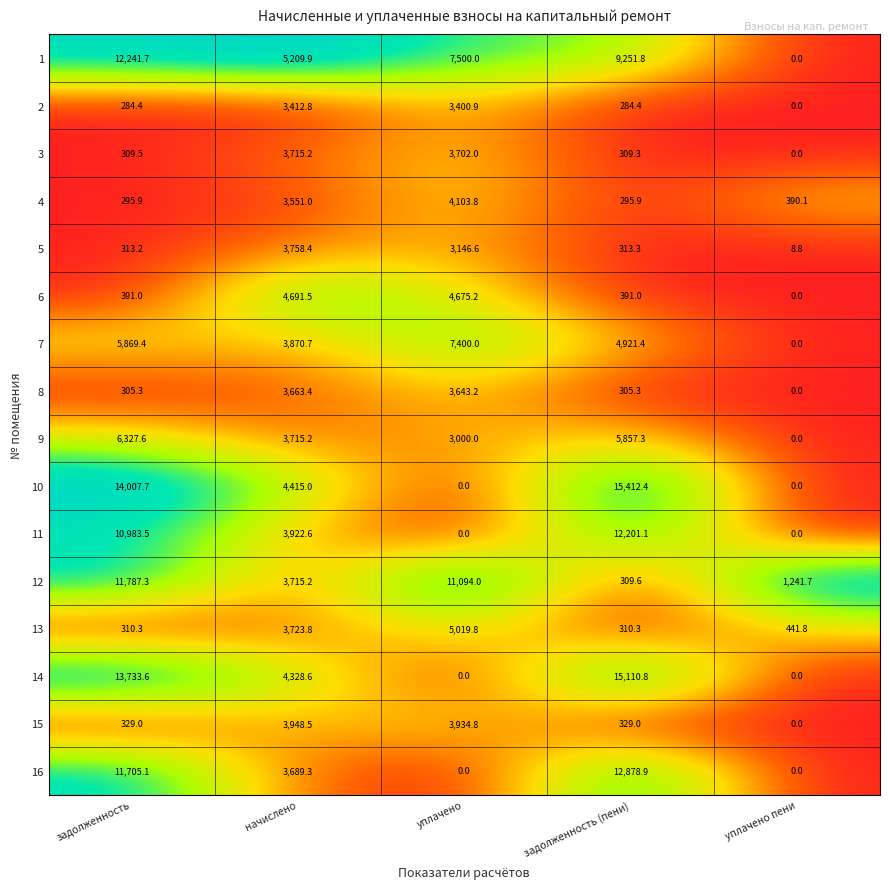

The value of 14 at уплачено пени is 5555.0. True or false?

False